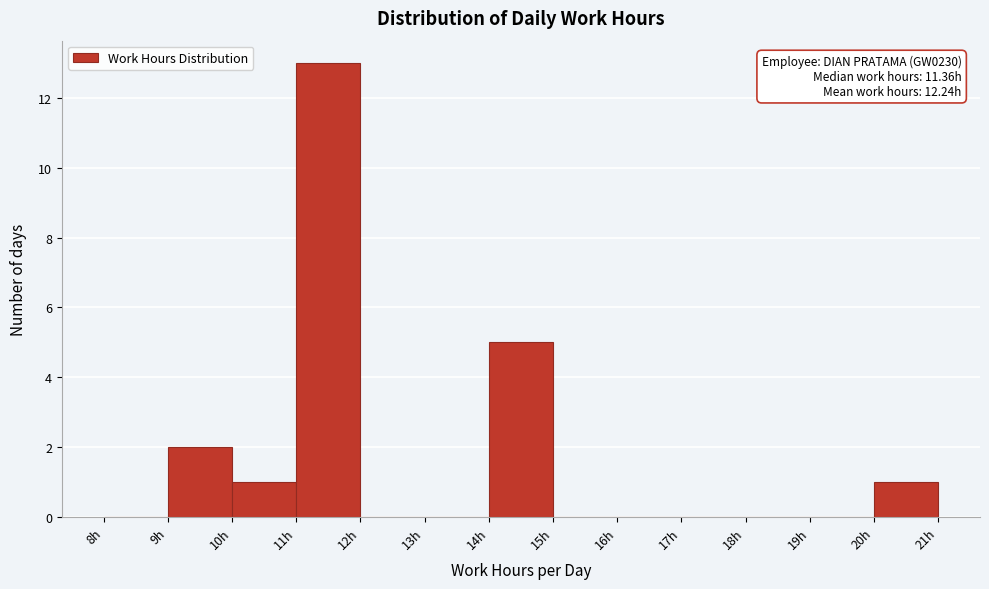

Which range on the x-axis has the tallest bar?

11 to 12